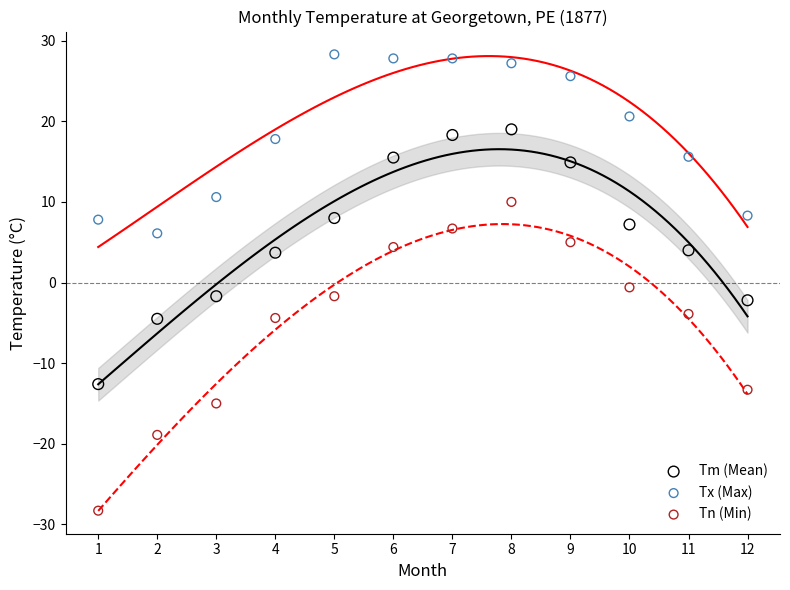

In the Tn (Min) series, what Y value is closest to -9?

-13.3